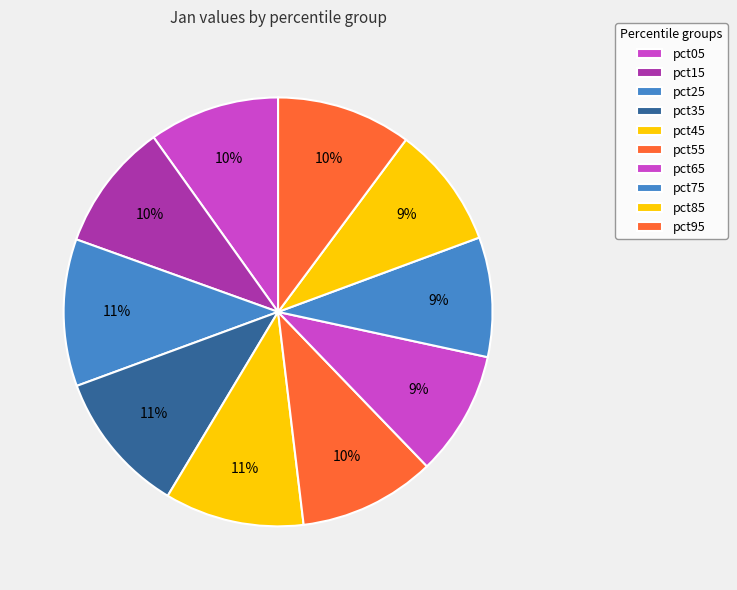

True or false: pct35 accounts for 1% of the total.

False